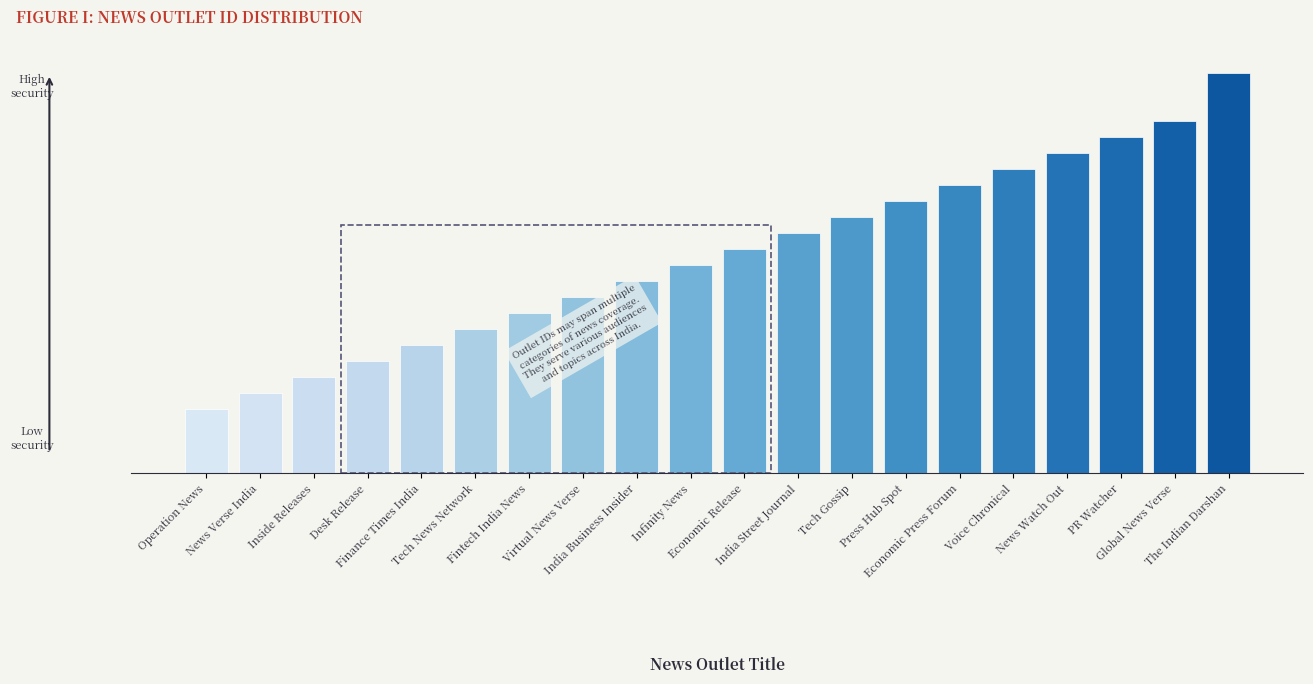

Where does the data first go above 14?

India Street Journal